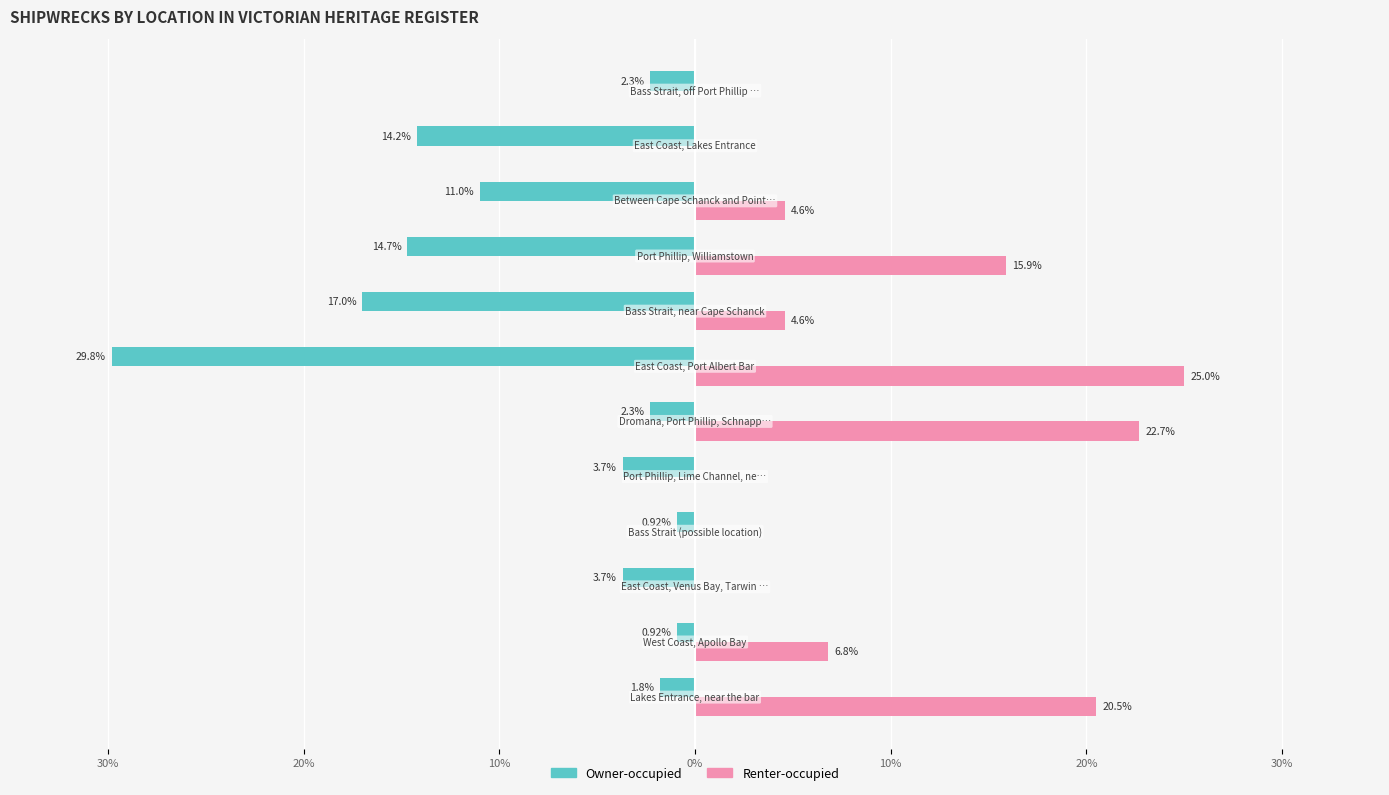

What are all the series names shown in the legend?

Owner-occupied, Renter-occupied